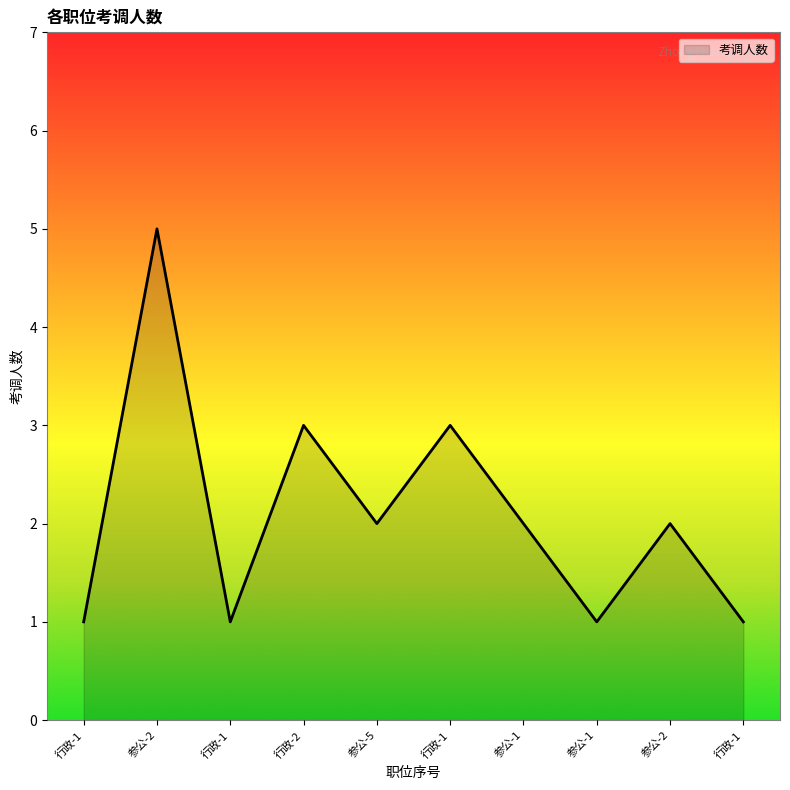

List the labels in order of value, largest first.

参公-2, 行政-2, 行政-1, 参公-5, 参公-1, 参公-2, 行政-1, 行政-1, 参公-1, 行政-1